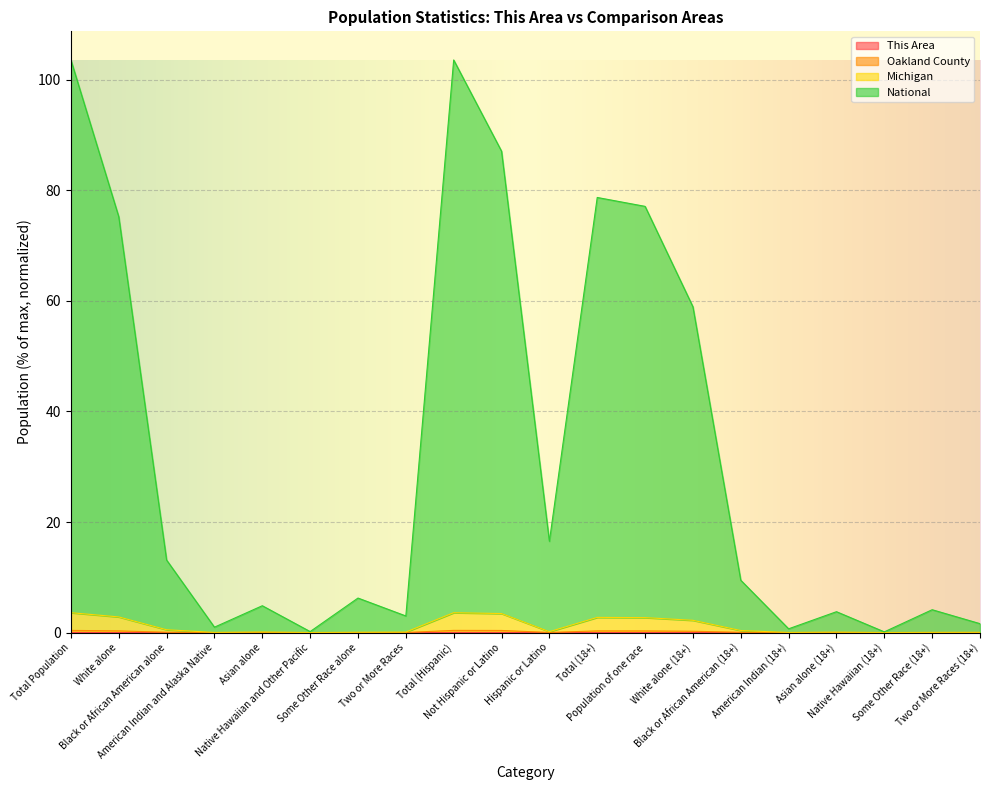

Between Two or More Races and Not Hispanic or Latino, which series saw the biggest shift?

National